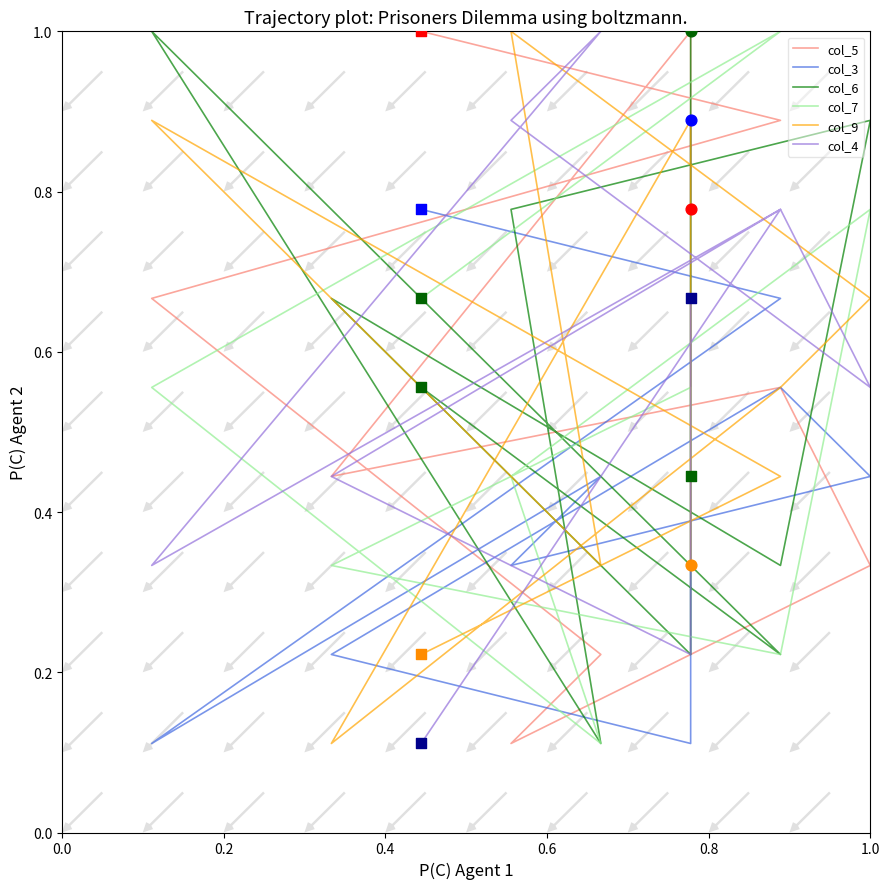

Which series has the largest total across all categories?

col_5